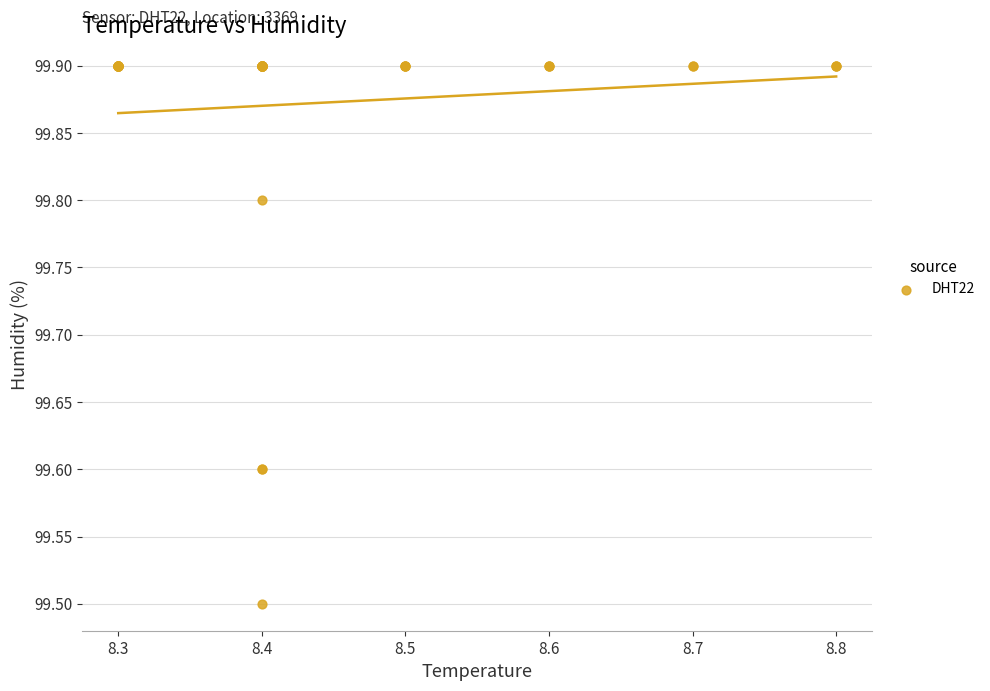

What Y value in the scatter plot is closest to 99?

99.5